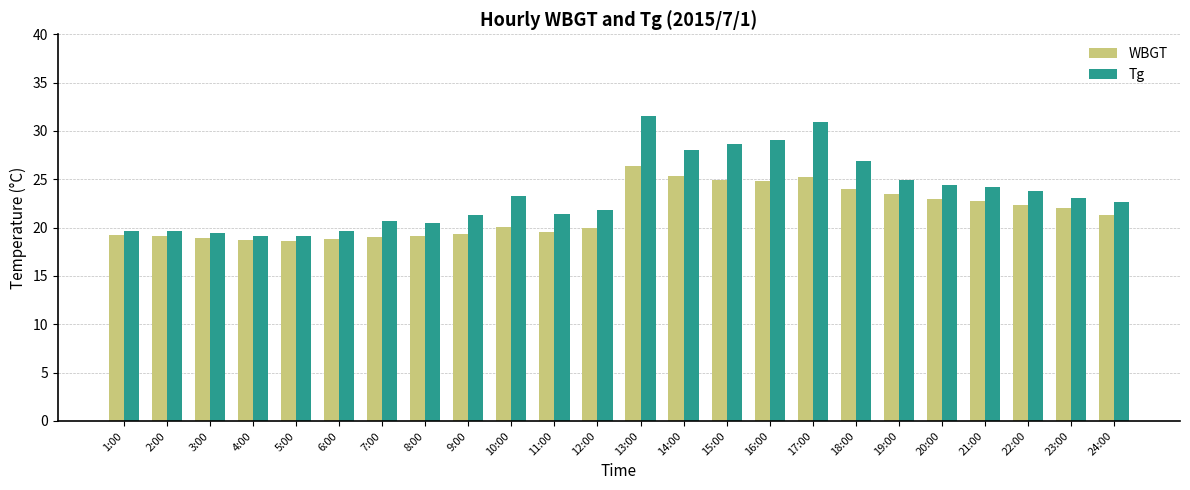

What is the approximate value of WBGT at 5:00?

18.6